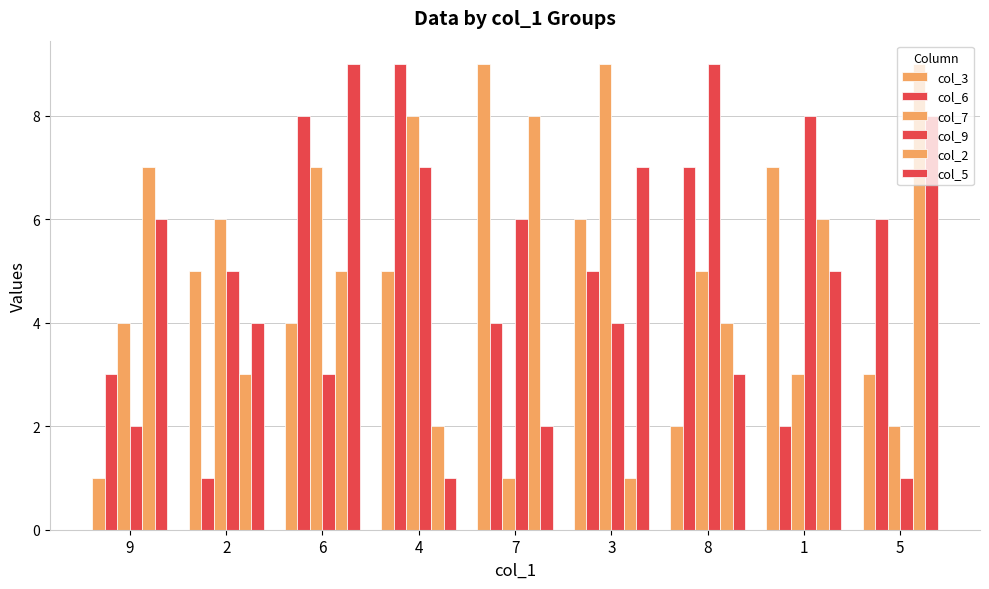

How many values in the col_2 series are below 5?

4